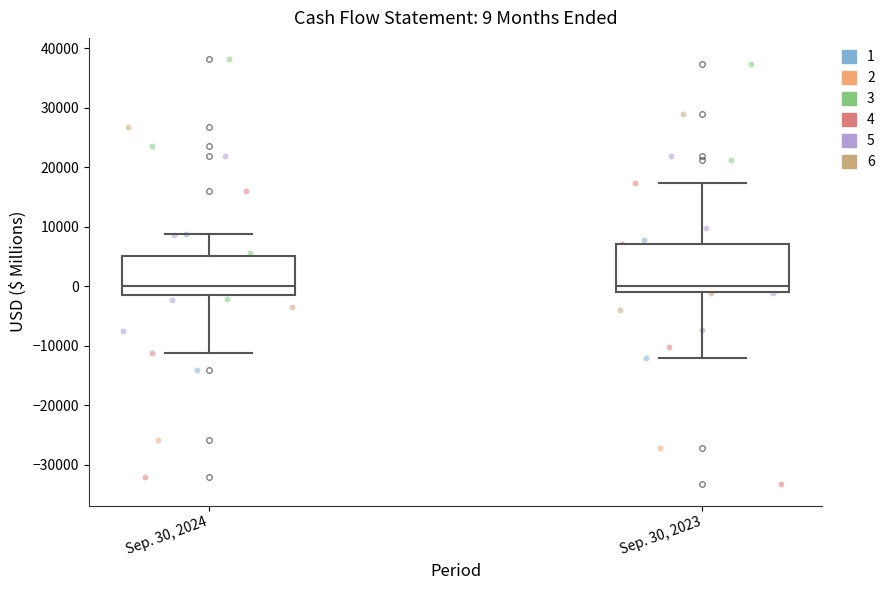

Comparing the boxes themselves (not the whiskers), which one is the tallest?

Sep. 30, 2023